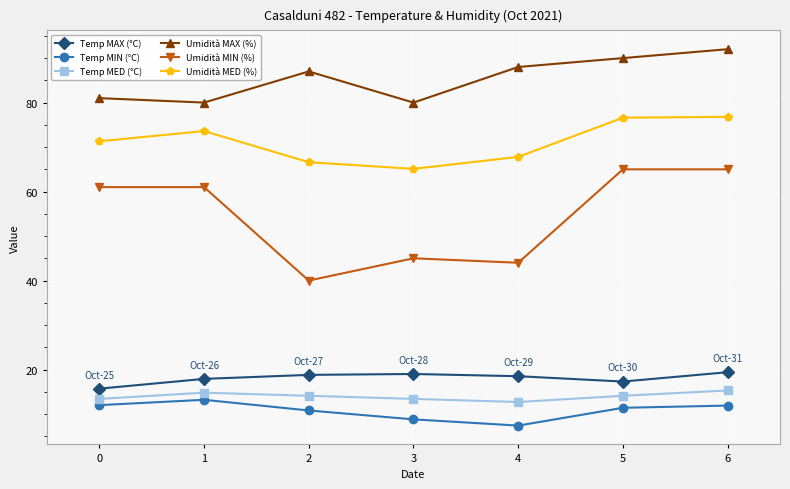

What is the value of the Umidità MAX (%) point at the 4th from the left?

80.0